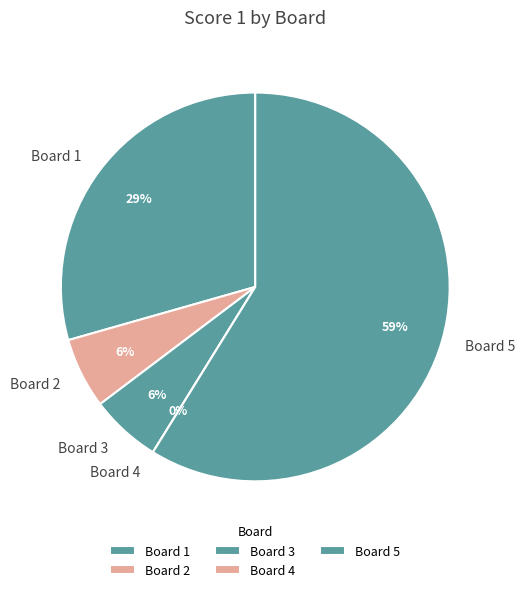

Does Board 5 account for over 50% of the chart?

Yes